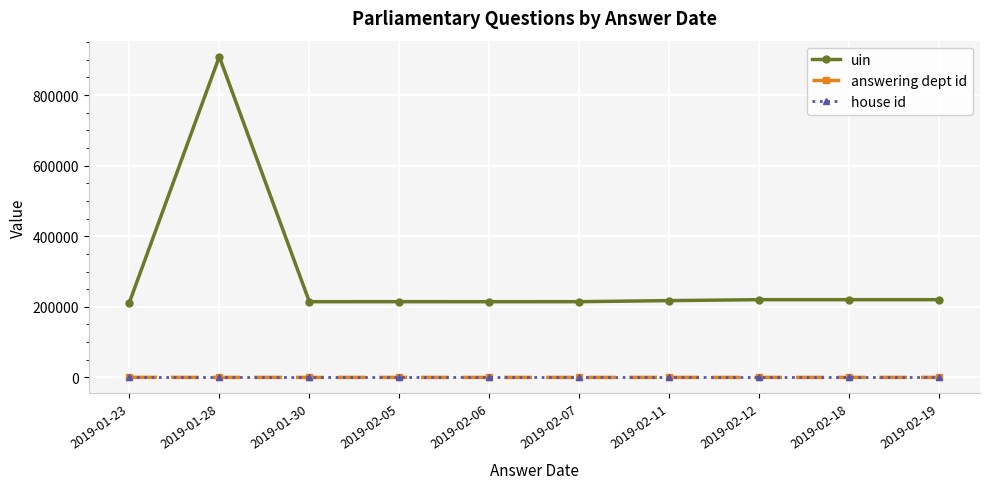

At which category does the chart reach its peak across all series?

2019-01-28